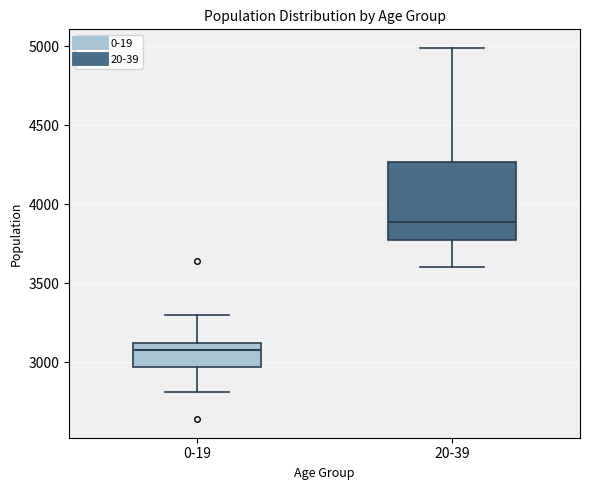

Reading left to right, read every box against the y-axis: the position of its median line, the range the box covers, and the ends of its whiskers. The values are not printed on the chart, so give them approximately, as read against the axis.

0-19: median 3100 (just below the box's upper edge), box 2950 to 3100, whiskers 2800 to 3300
20-39: median 3900, box 3750 to 4250, whiskers 3600 to 5000